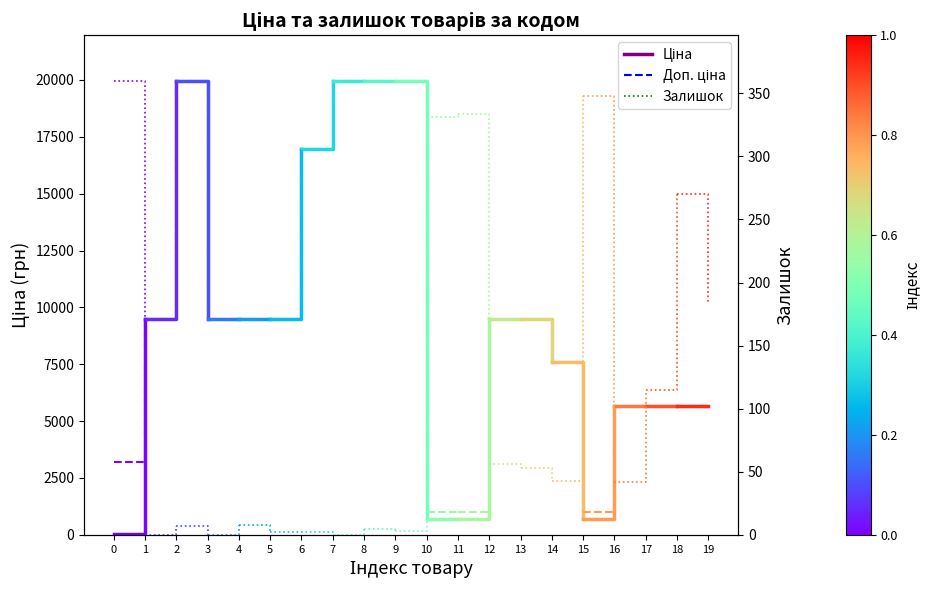

Count the Залишок values in the range 0 to 360.

2